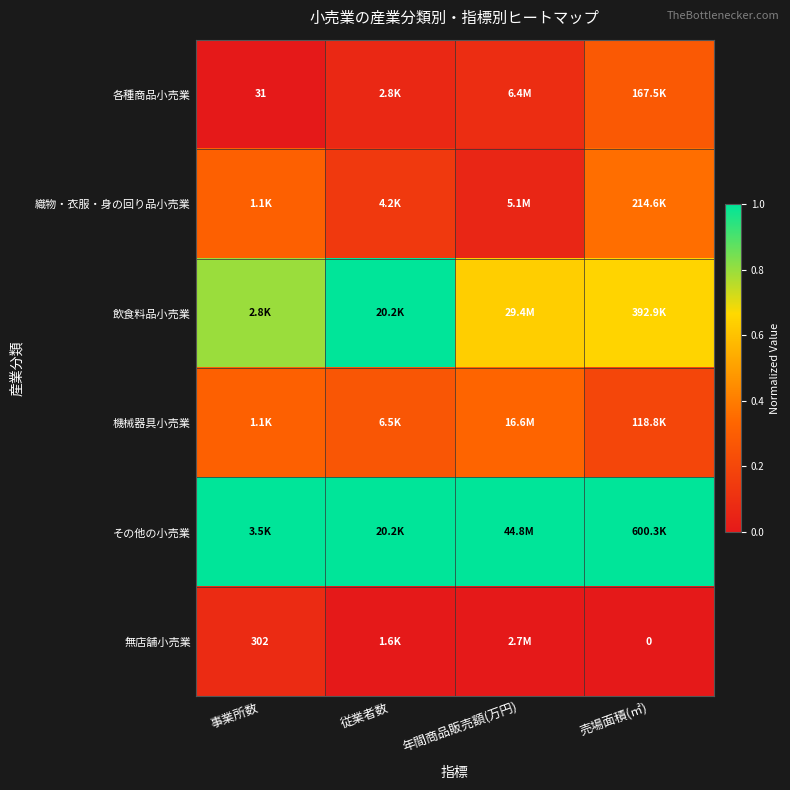

True or false: その他の小売業 has a value of 0.3 at 事業所数.

False